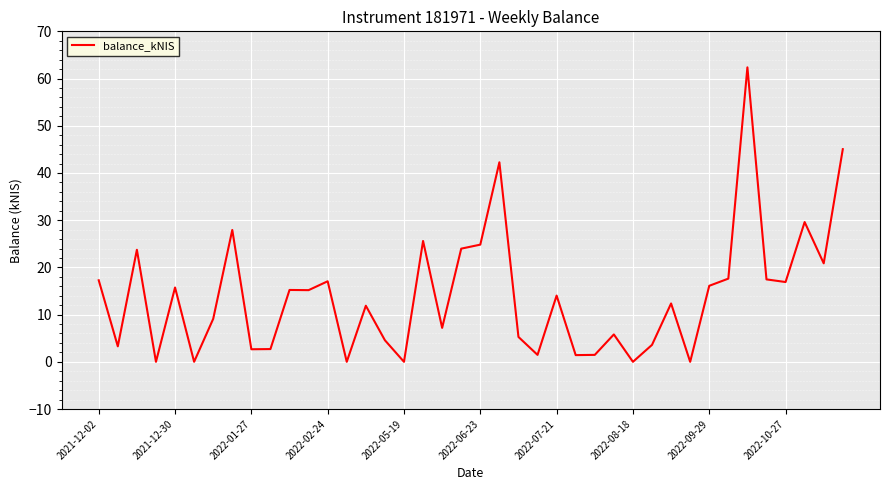

What is the maximum value shown in the chart?

62.4